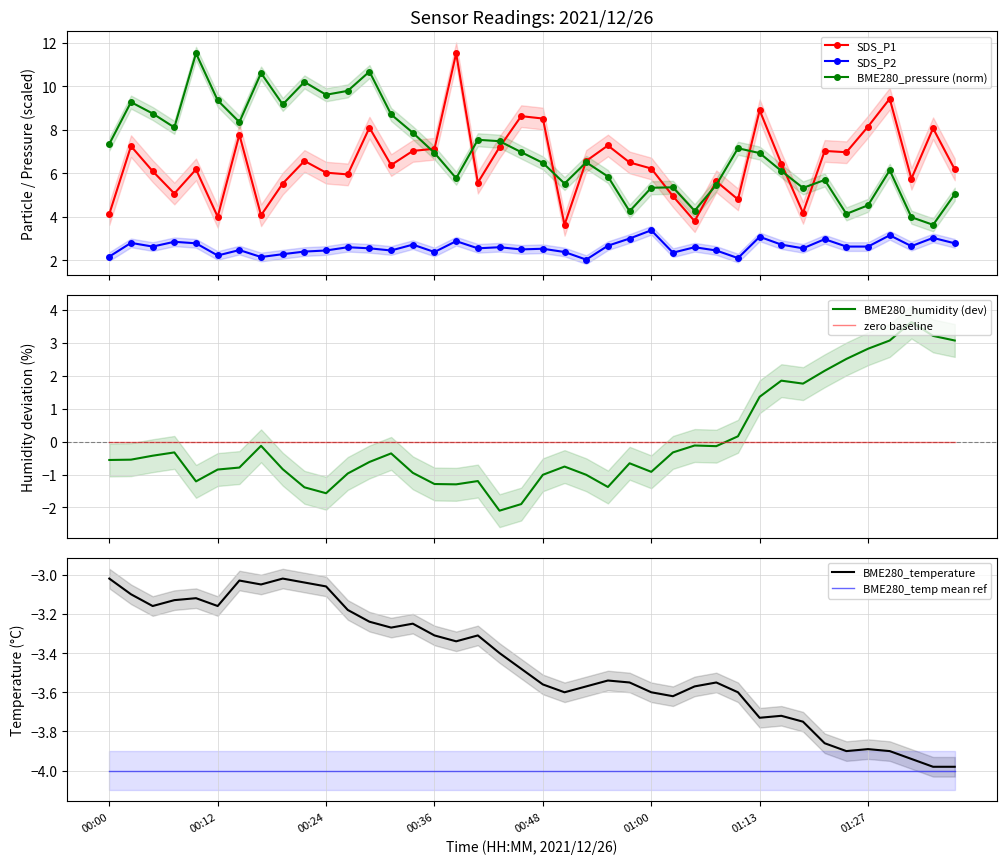

What is the value of the SDS_P1 point at the 9th from the left?

5.5